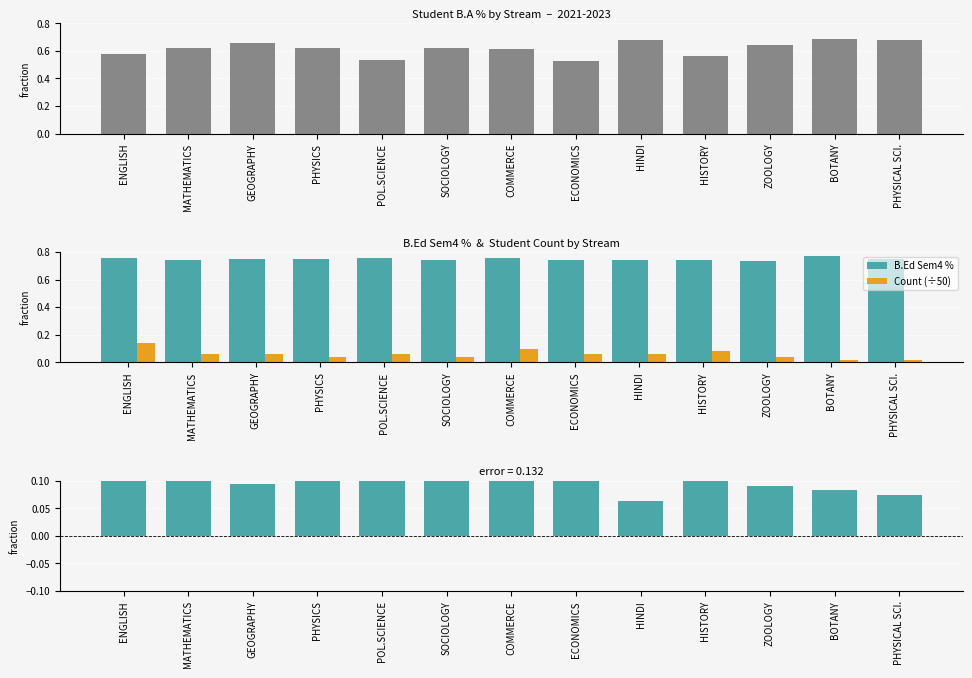

Which series has the widest spread of values?

B.A %